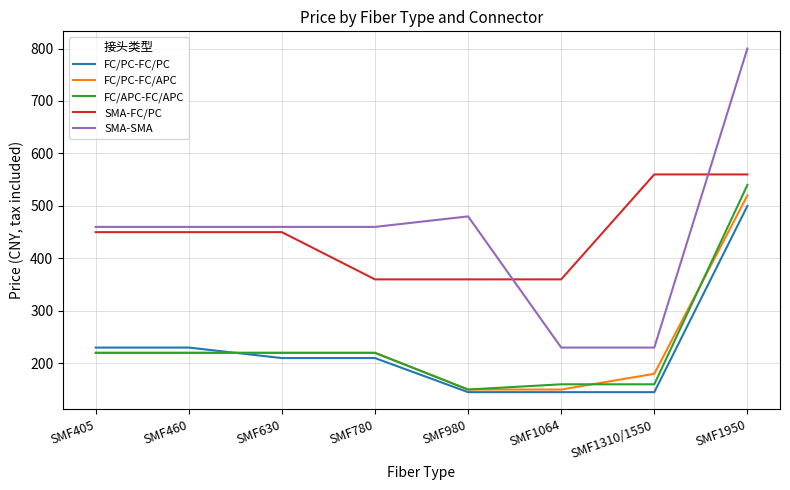

What is the total value across all series at SMF1310/1550?

1275